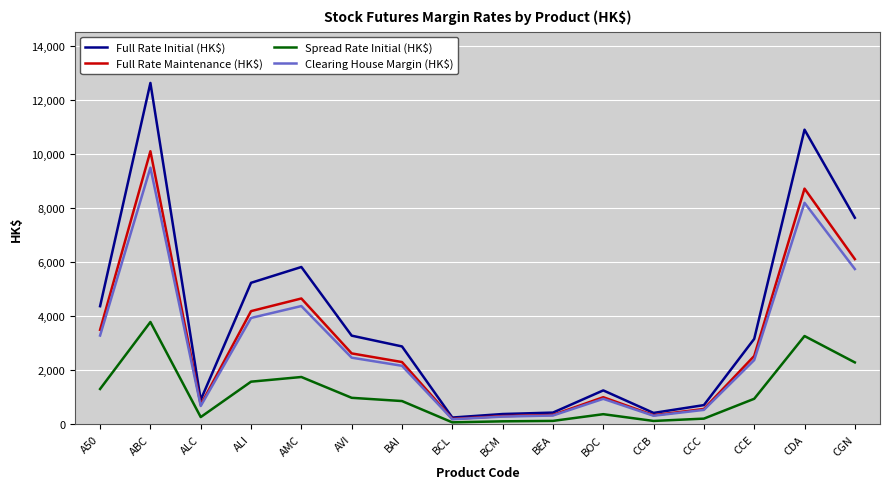

True or false: Clearing House Margin (HK$) has more than 2 interior local peaks.

True